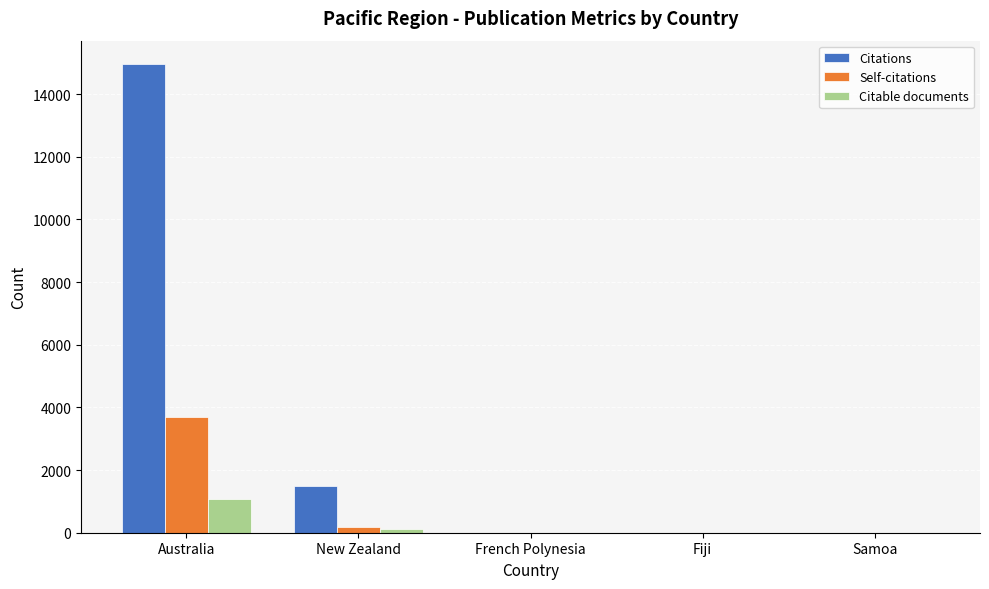

Which category has the highest value across all series?

Australia